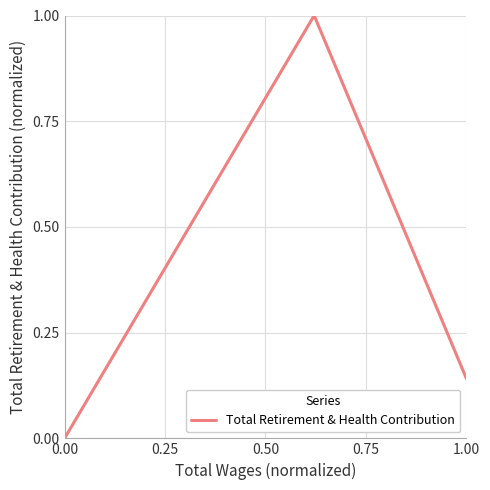

What is the difference between the maximum and minimum values?

1.0